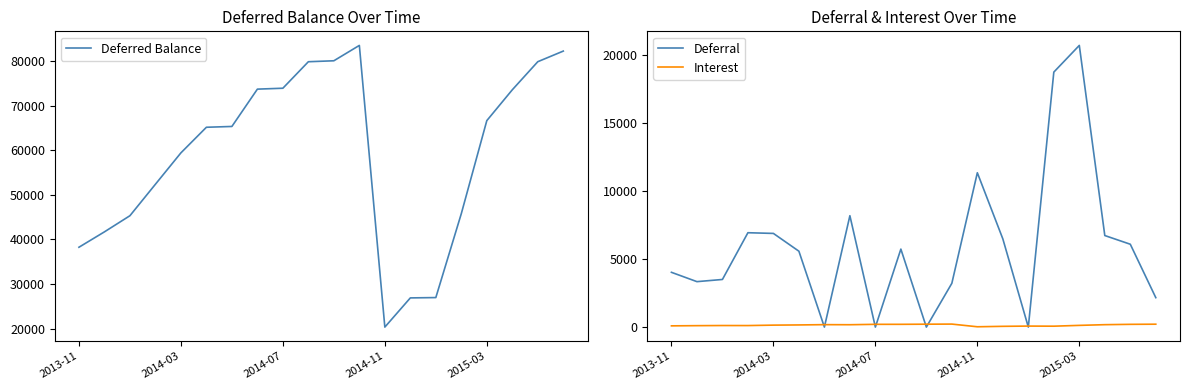

How many lines are shown in the chart?

3